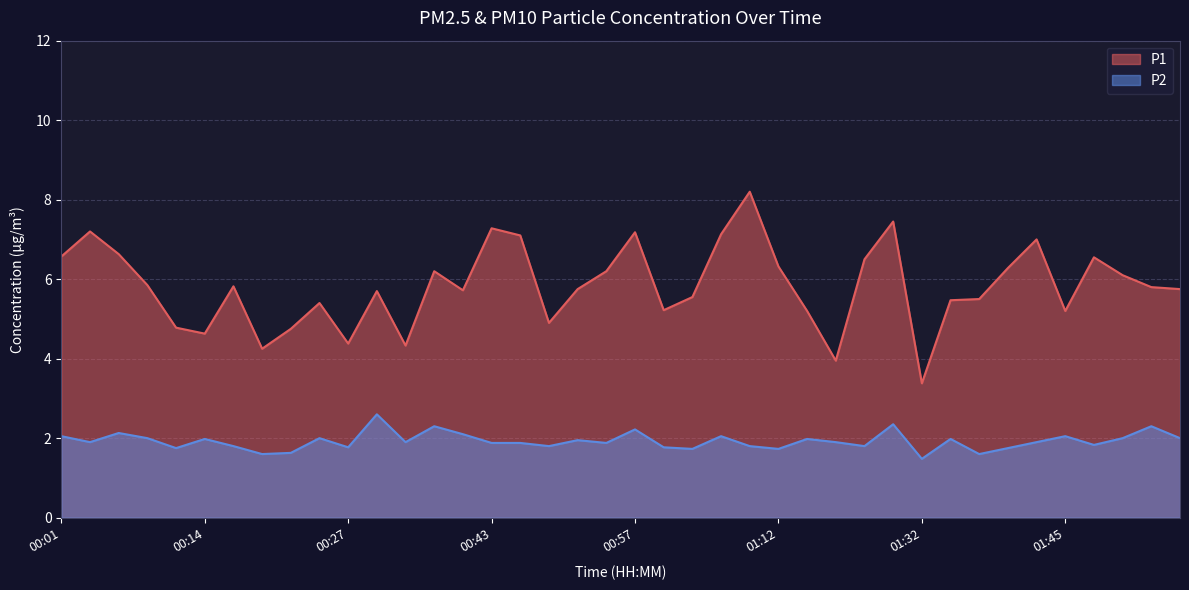

List the labels in order of P1 value, largest first.

01:09, 01:29, 00:43, 00:04, 00:57, 01:06, 00:46, 01:42, 00:06, 00:01, 01:47, 01:26, 01:12, 01:39, 00:35, 00:54, 01:50, 00:09, 00:17, 01:52, 00:52, 01:55, 00:37, 00:30, 01:03, 01:37, 01:34, 00:25, 01:01, 01:14, 01:45, 00:49, 00:12, 00:22, 00:14, 00:27, 00:32, 00:20, 01:20, 01:32